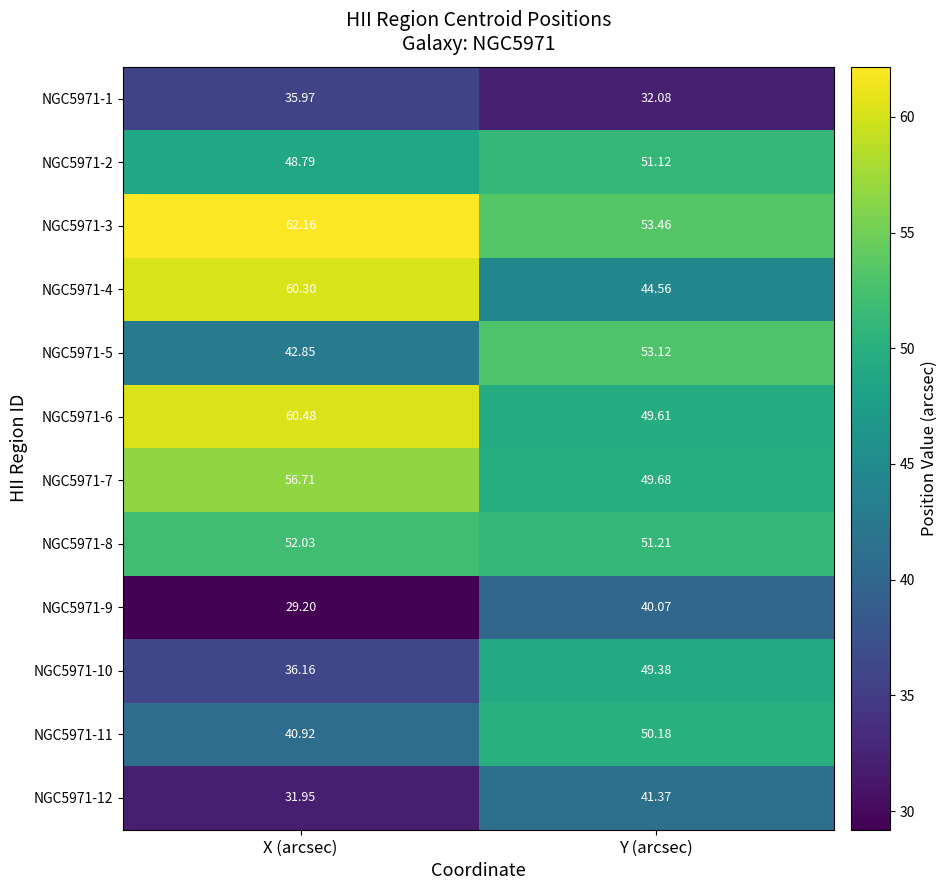

Which series has the largest total across all categories?

NGC5971-3